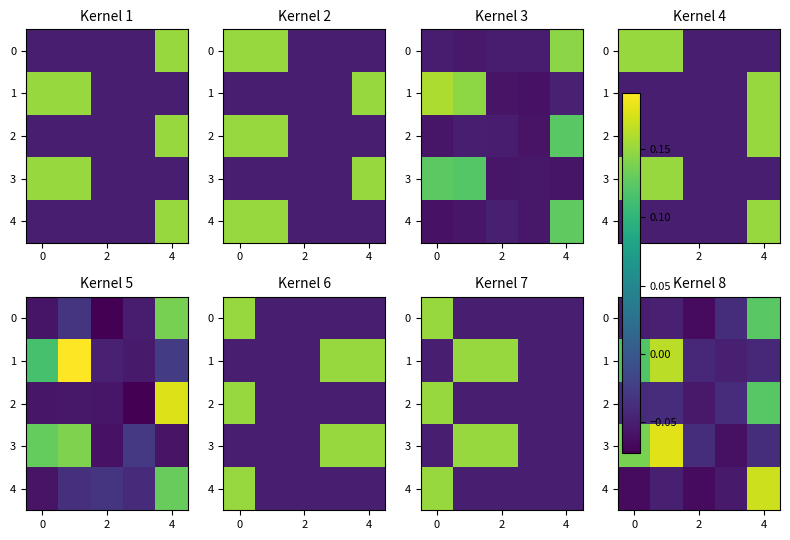

The 3 series shows -0.0 at 4. True or false?

False